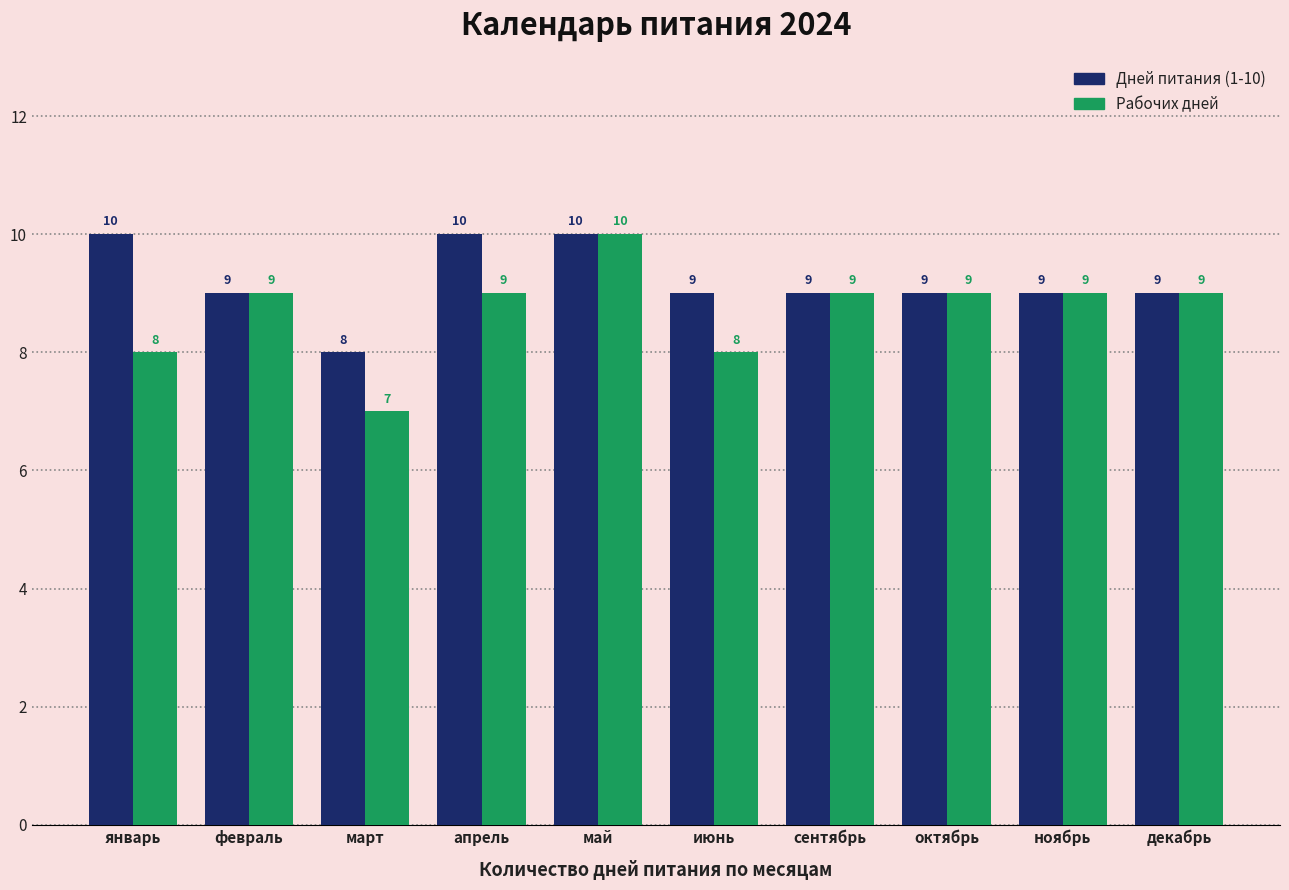

Which series has the widest spread of values?

Рабочих дней